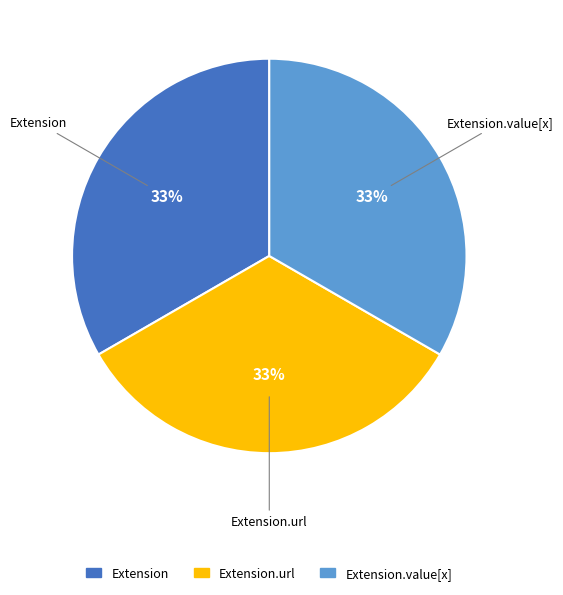

Is there a majority slice in this chart?

No